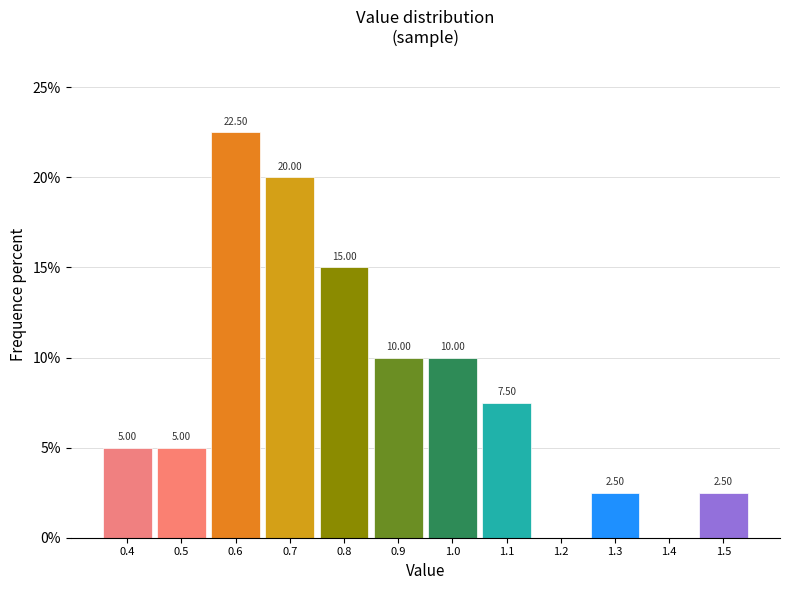

Which range on the x-axis has the tallest bar?

0.55 to 0.65